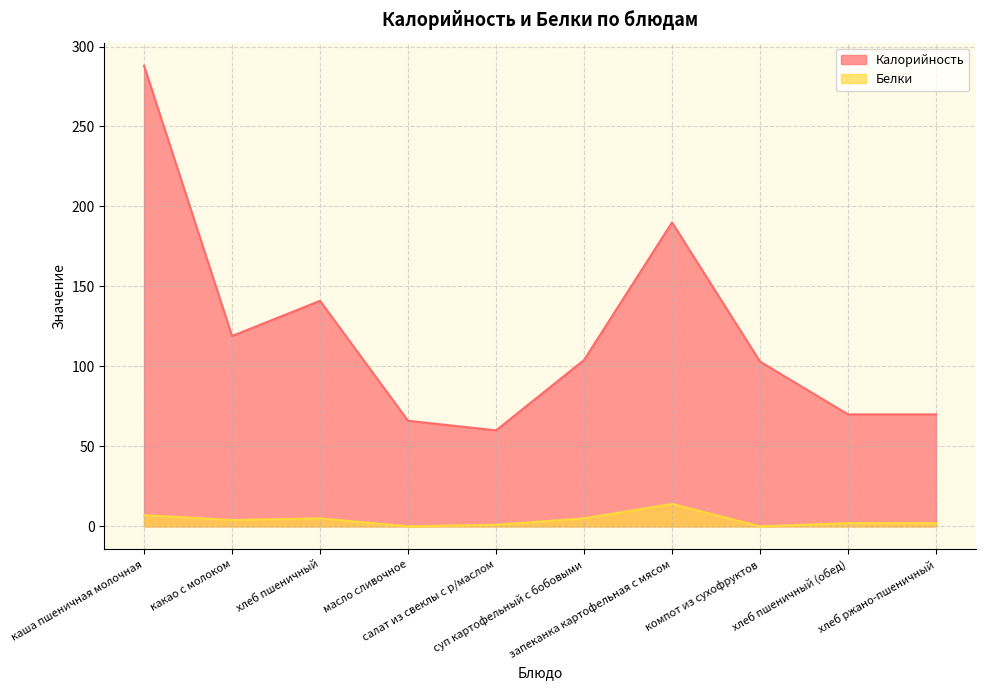

What is the difference between the maximum and minimum values in the Калорийность series?

228